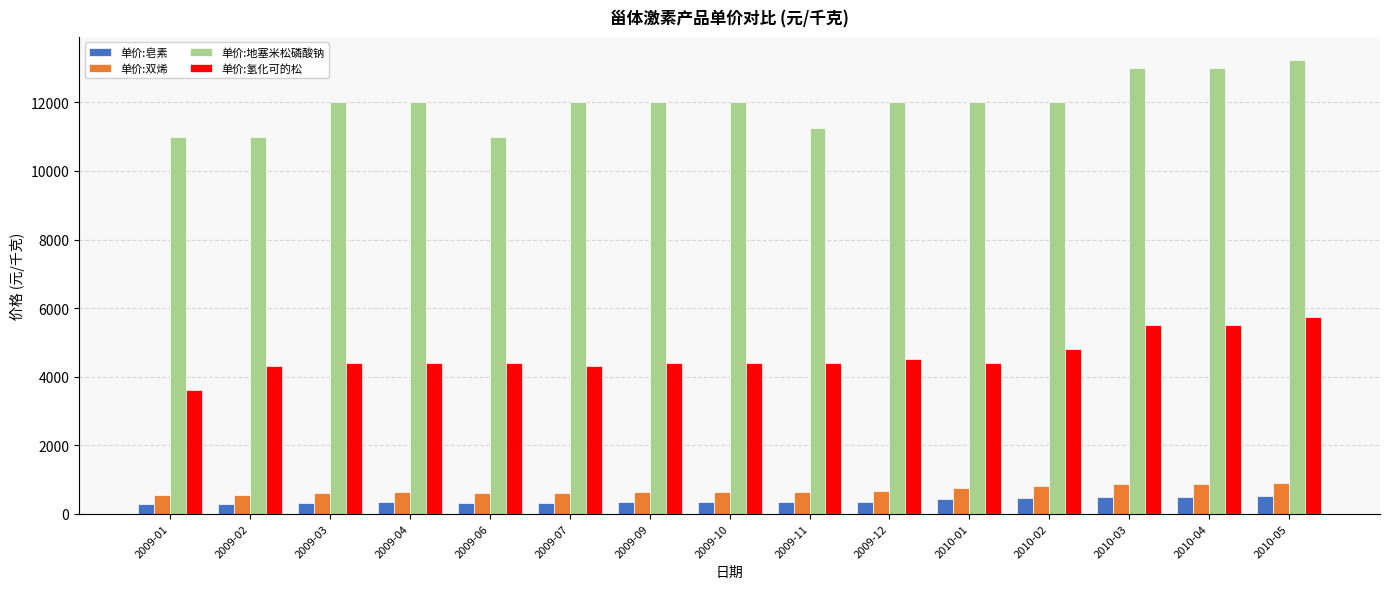

What is the highest value of the 单价:皂素 series?

505.0